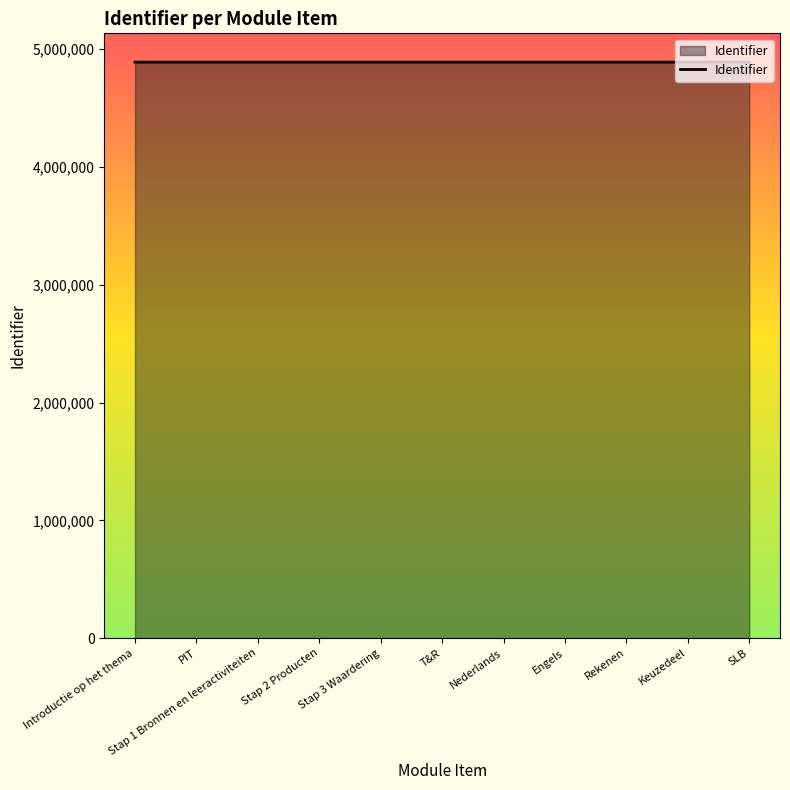

What is the ratio of the value at Introductie op het thema to the value at Stap 3 Waardering?

1.0